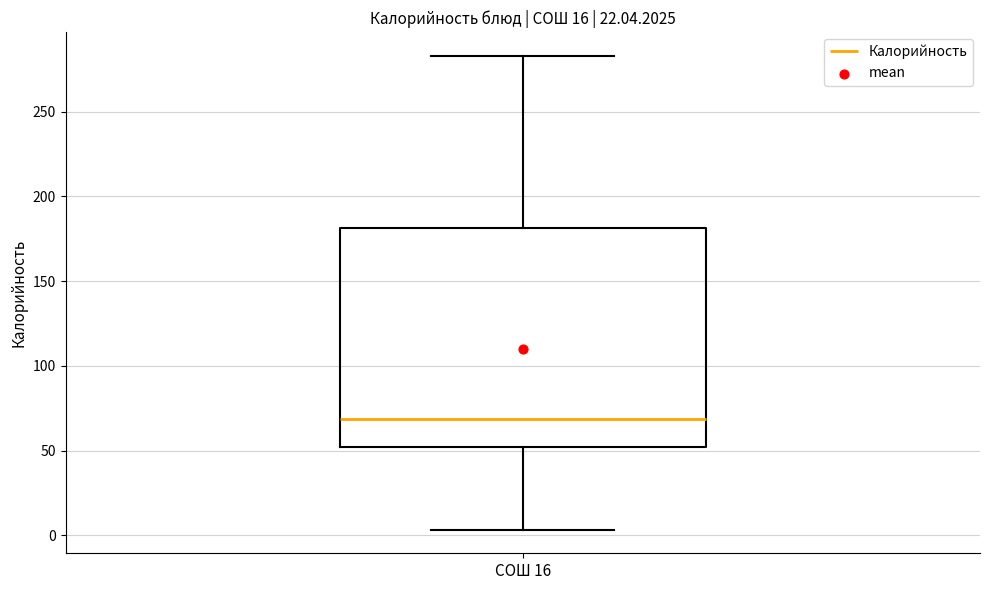

Transcribe this box plot: give where the median line is, the range the box spans, and where the two whiskers end, as read against the y-axis. The values are not printed on the chart, so give them approximately, as read against the axis.

median 70, box 50 to 180, whiskers 5 to 285